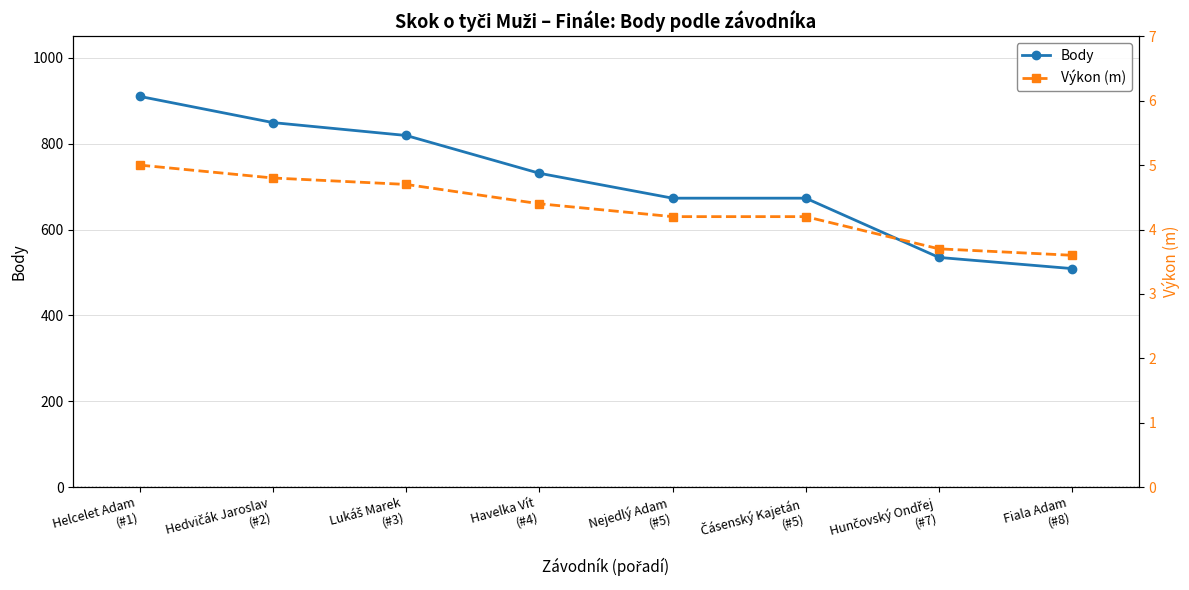

What is the value of the Body point at the 8th from the left?

509